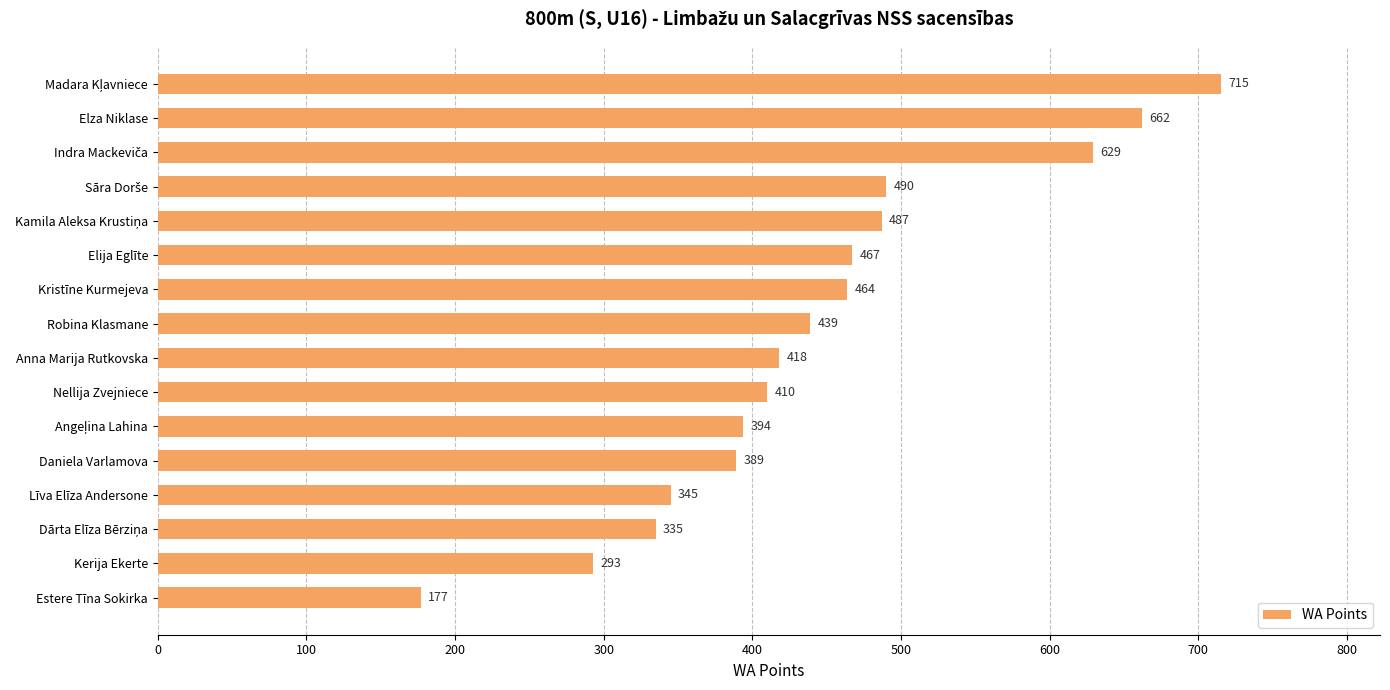

At which label is the value closest to 446?

Robina Klasmane